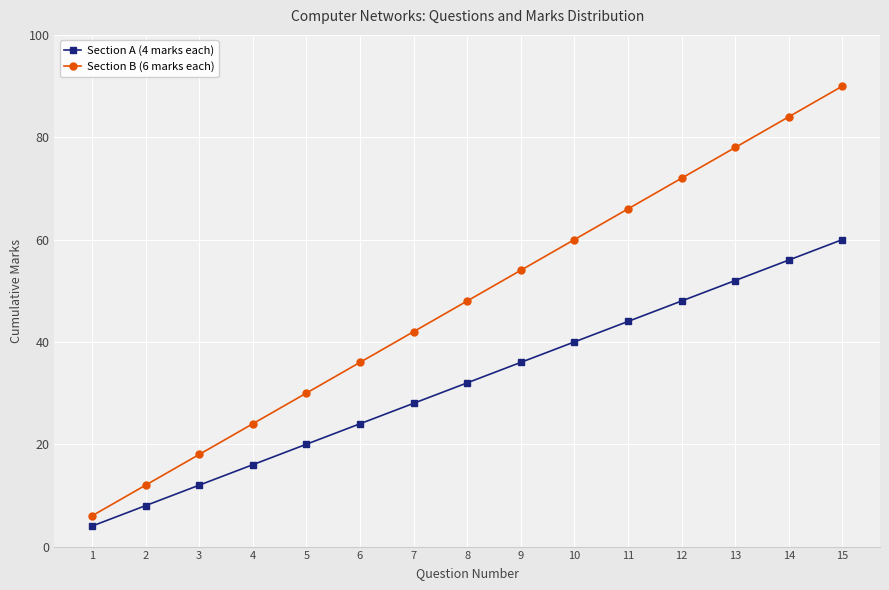

Count the number of data series in this chart.

2